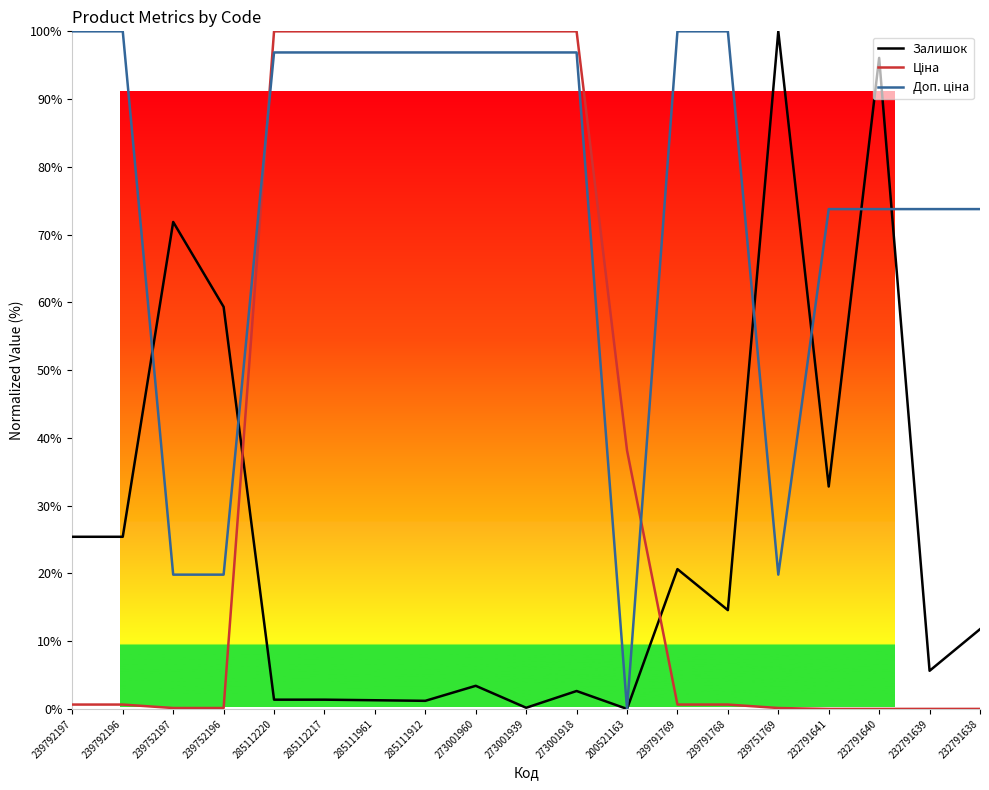

What is the maximum value shown in the chart?

100.0